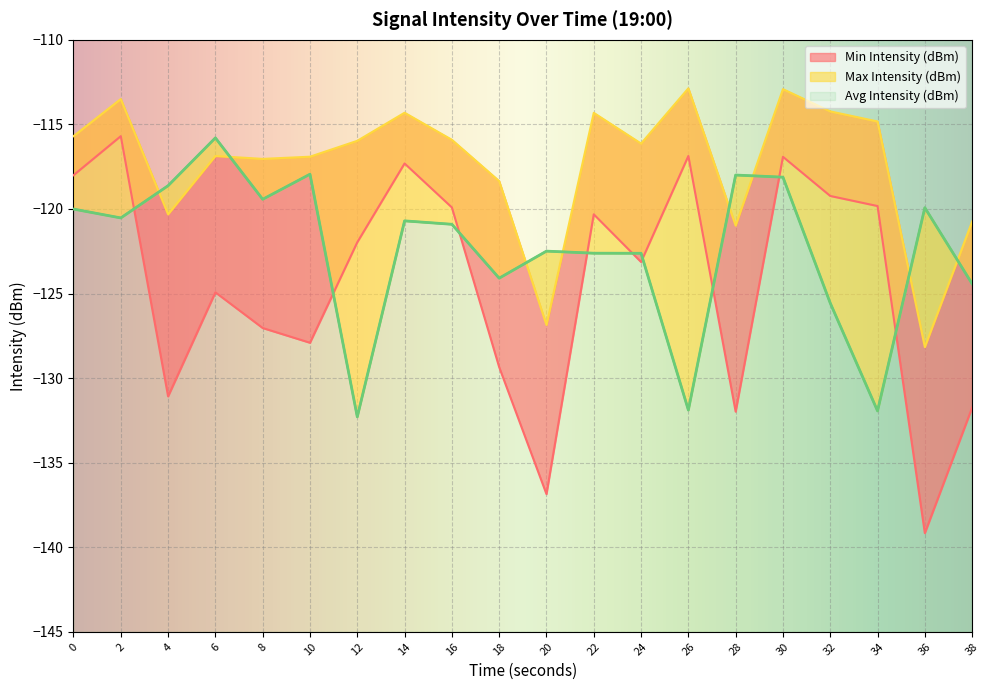

Between 20 and 10, which is larger?

10